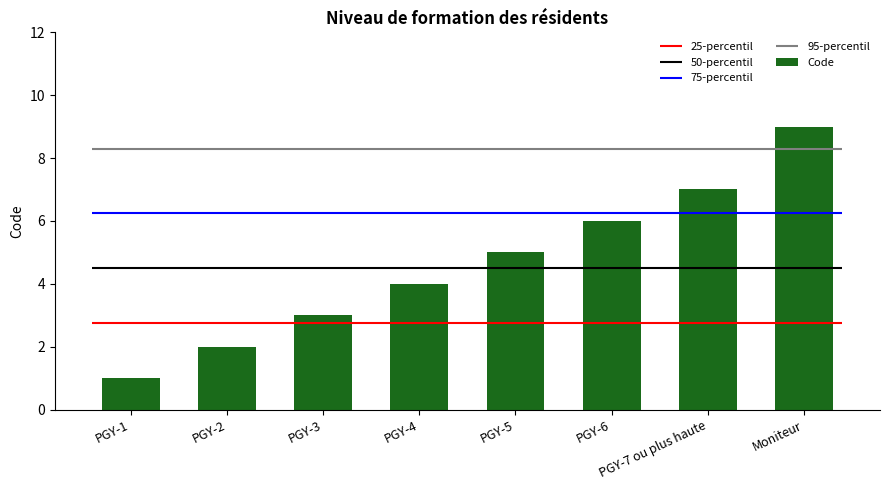

What position from the right is PGY-4?

5